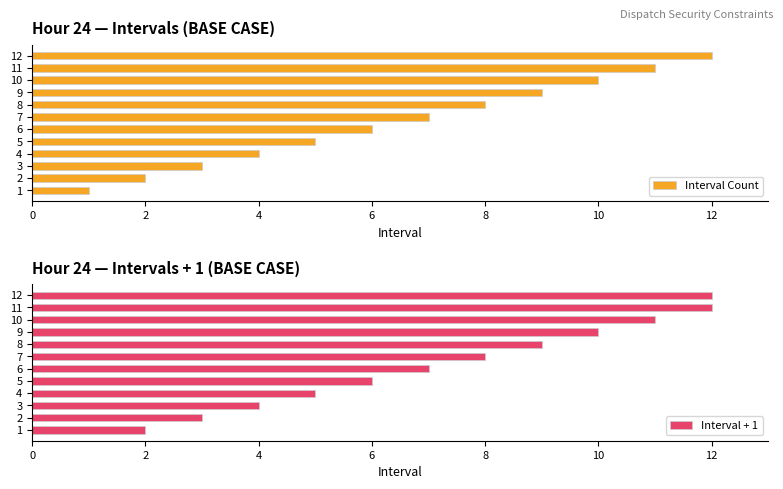

Reading left to right, what are all the values shown in this chart?

Interval Count: 1	2	3	4	5	6	7	8	9	10	11	12
Interval + 1: 2	3	4	5	6	7	8	9	10	11	12	12